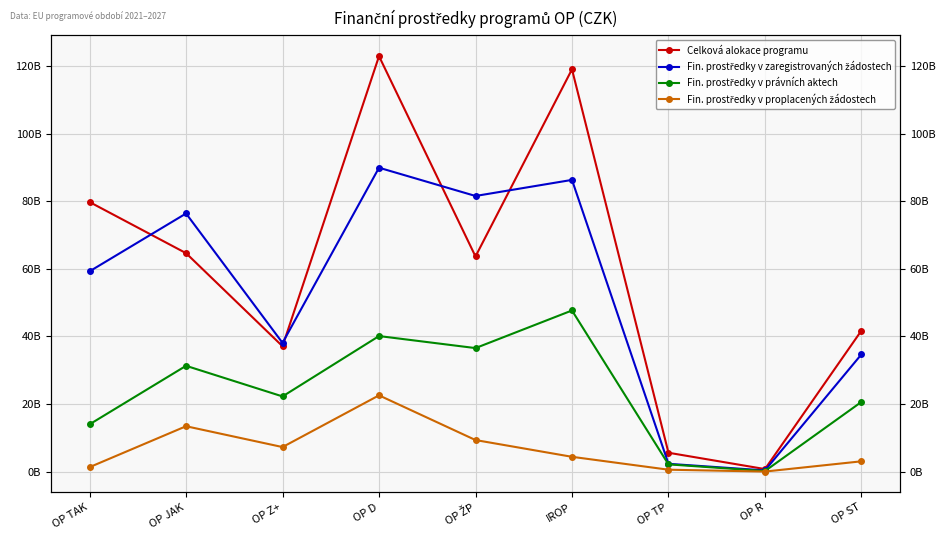

Is the value of Celková alokace programu at OP TP greater than the value of Fin. prostředky v zaregistrovaných žádostech at OP ST?

No